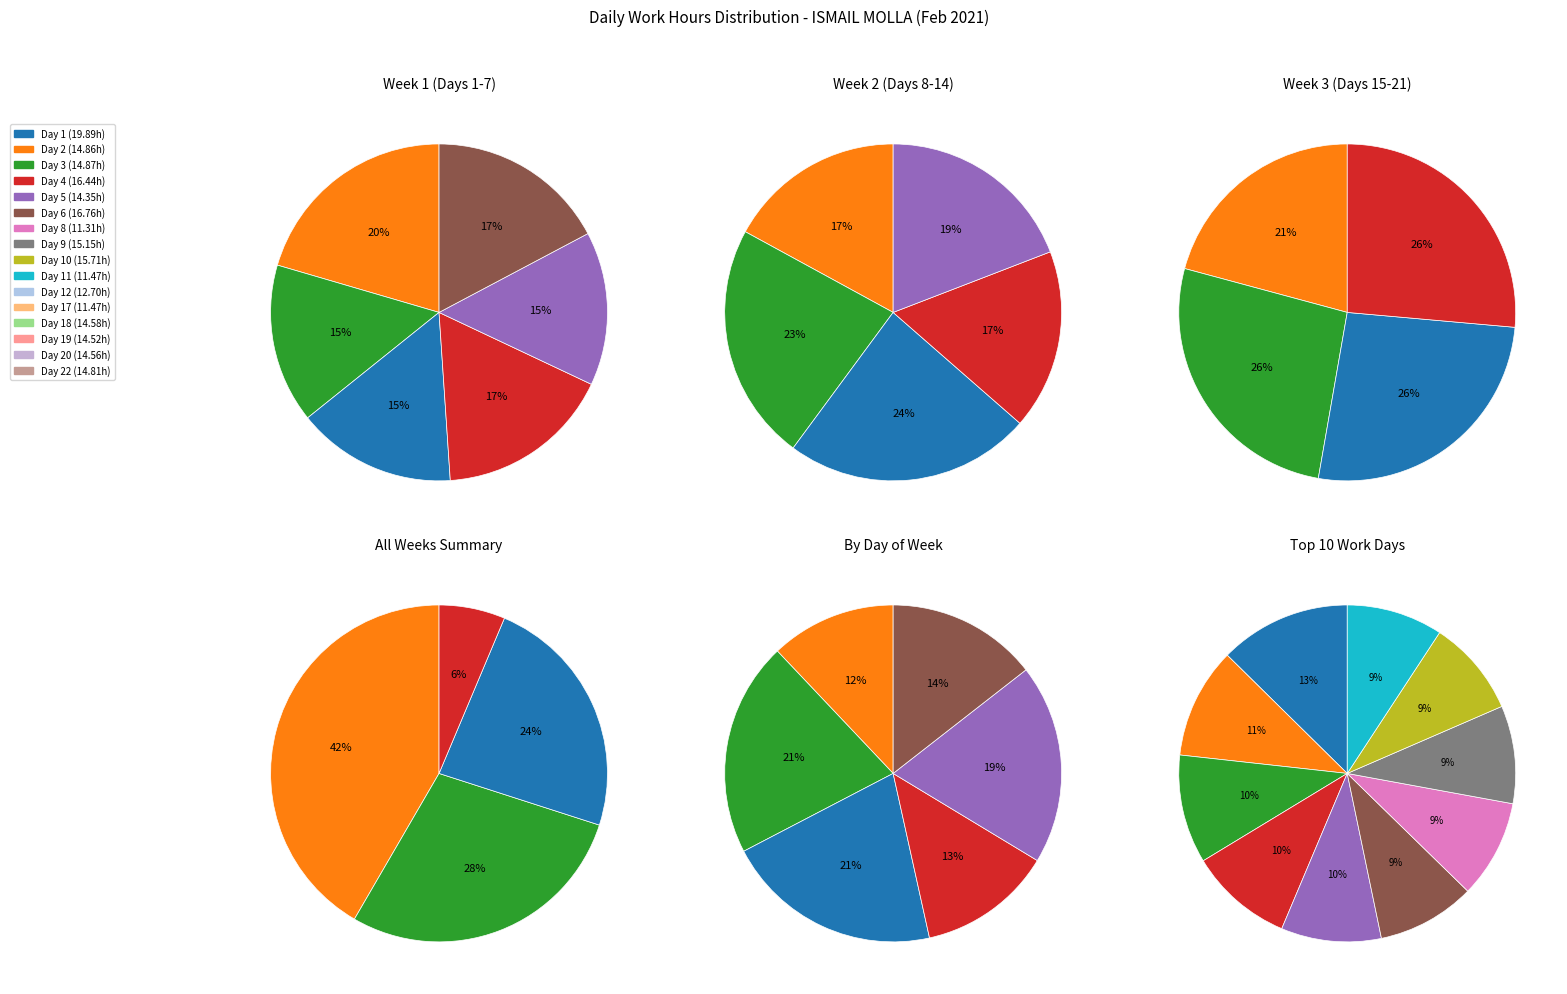

To the nearest percent, what is the combined percentage of 4 and 0?

54%